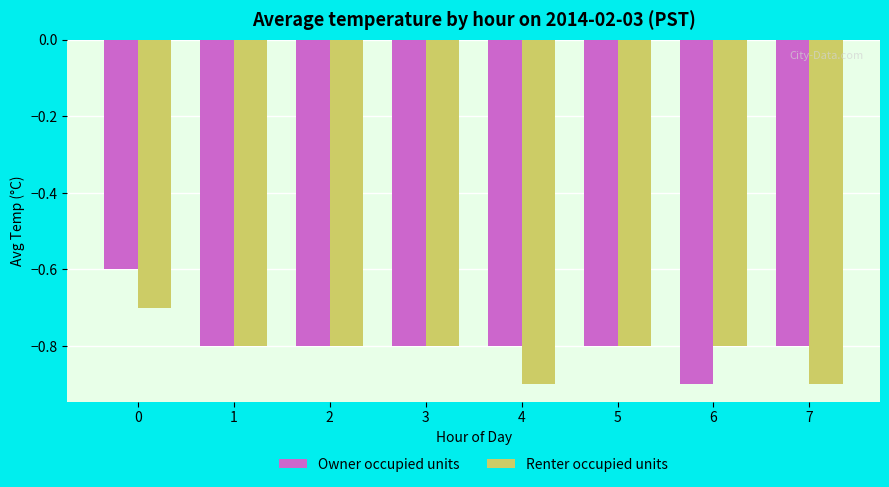

Reading left to right, transcribe all the data shown in this chart.

Owner occupied units: -0.6	-0.8	-0.8	-0.8	-0.8	-0.8	-0.9	-0.8
Renter occupied units: -0.7	-0.8	-0.8	-0.8	-0.9	-0.8	-0.8	-0.9